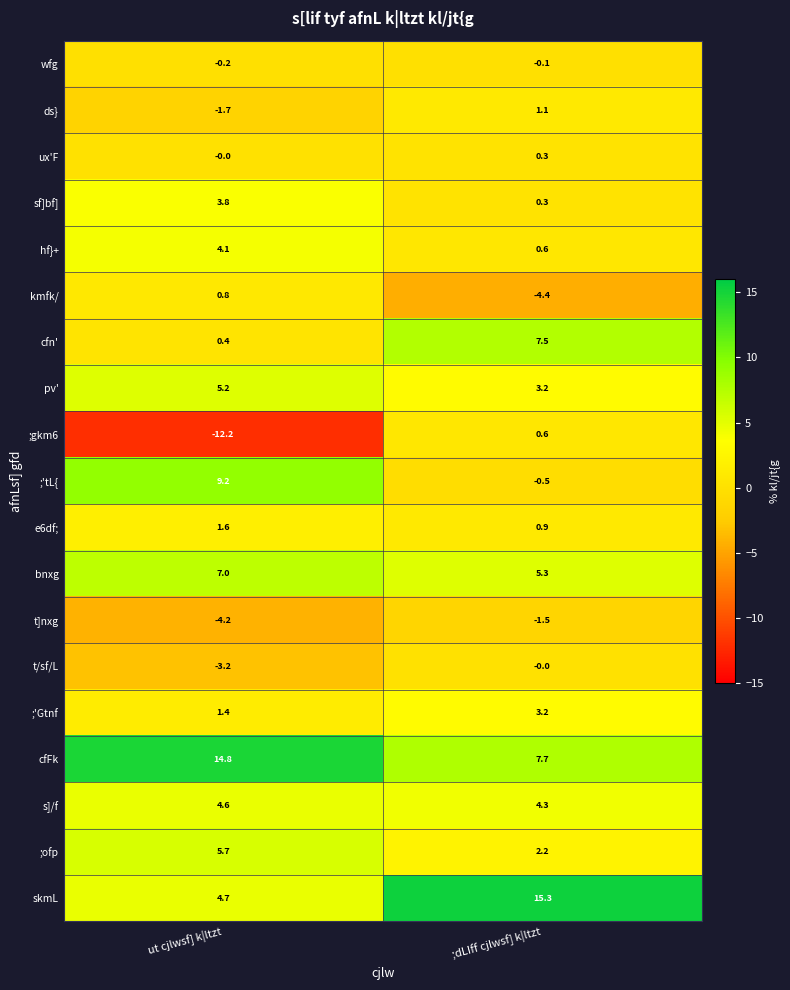

Which series has the largest total across all categories?

cfFk